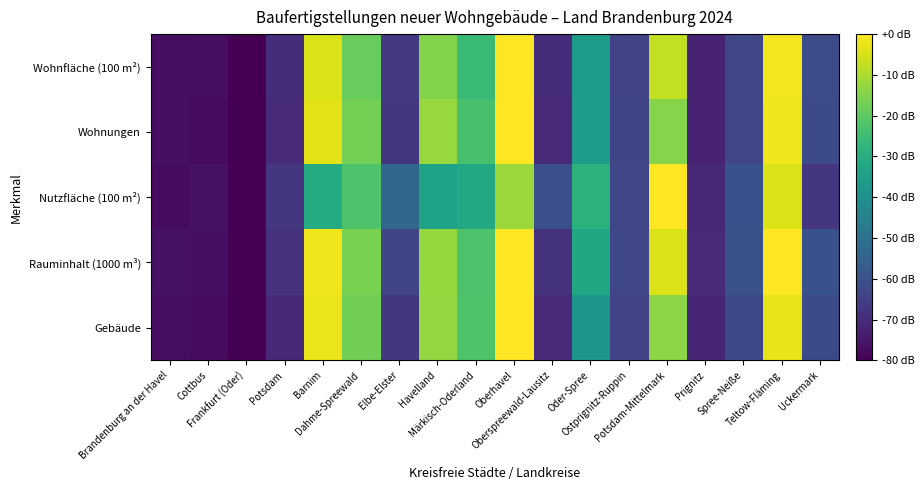

Which series has the largest range (max minus min)?

Wohnfläche (100 m²)